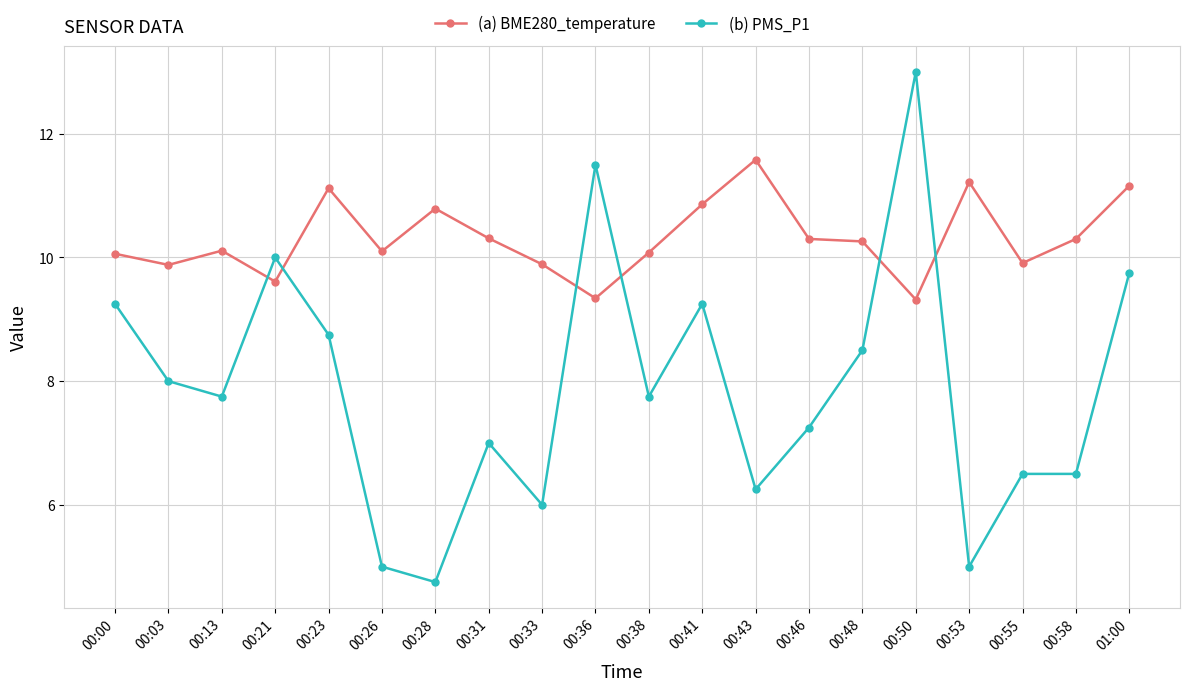

Which label corresponds to the largest value in the chart?

00:50